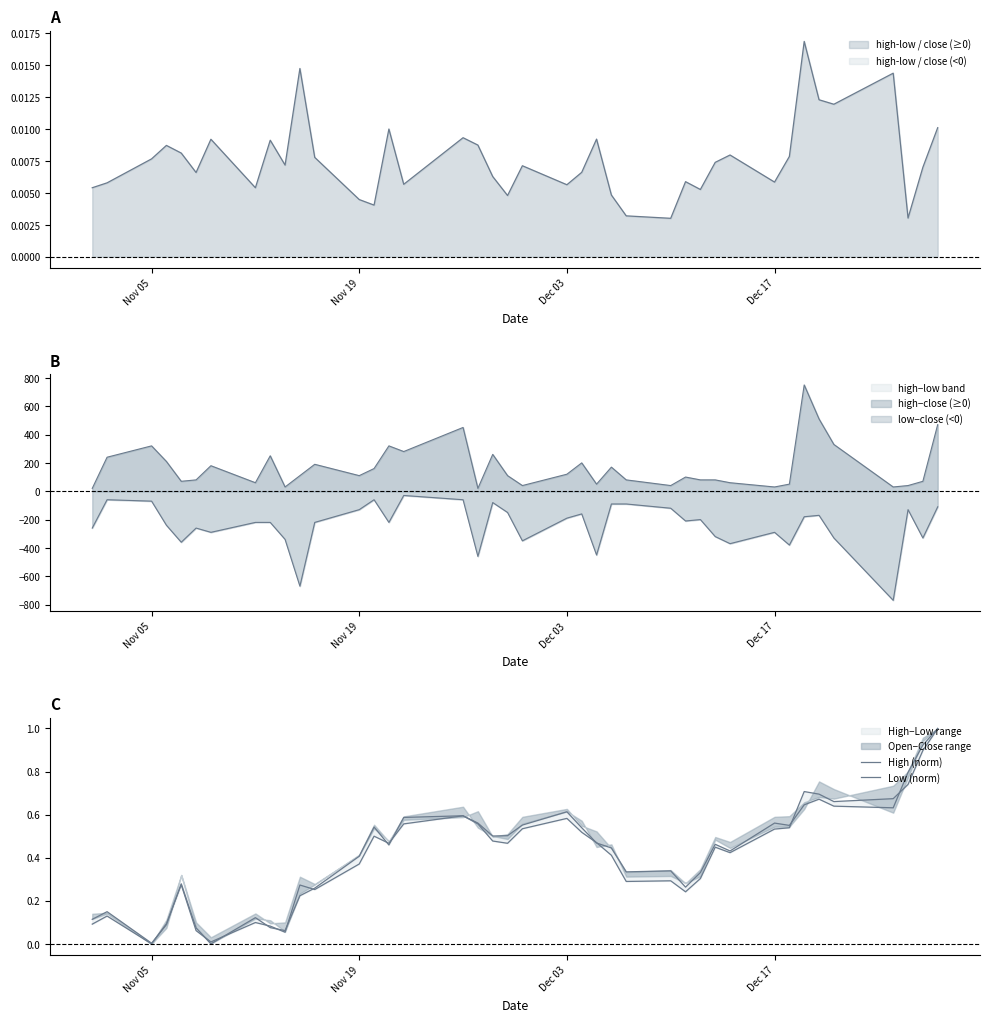

How many interior local valleys does the Low (norm) series have?

10